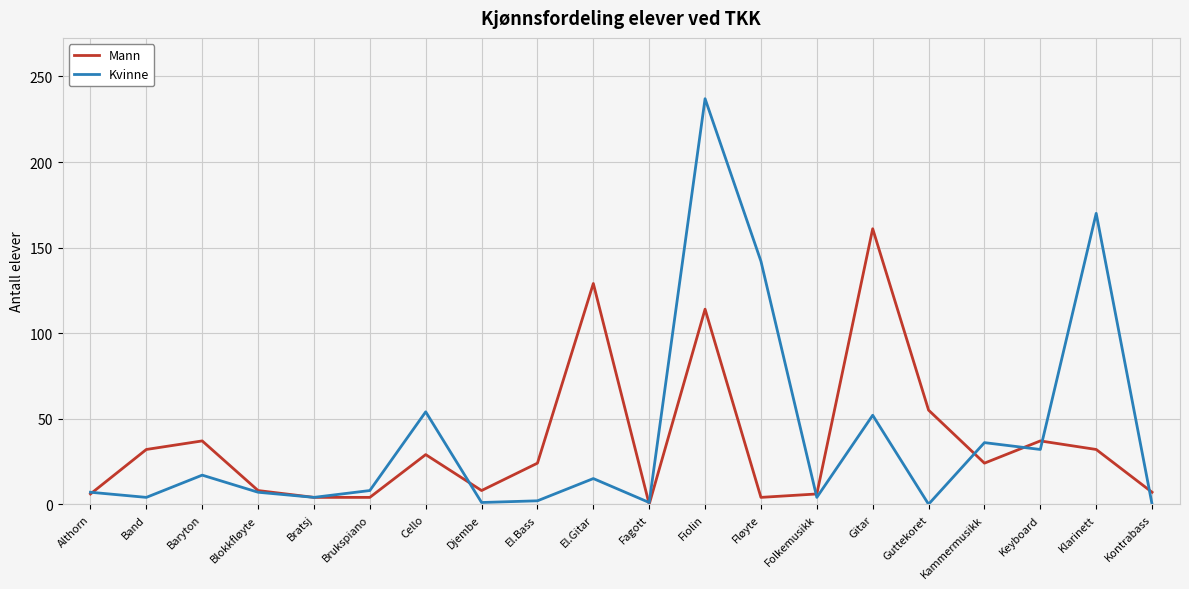

What is the total value across all series at Gitar?

213